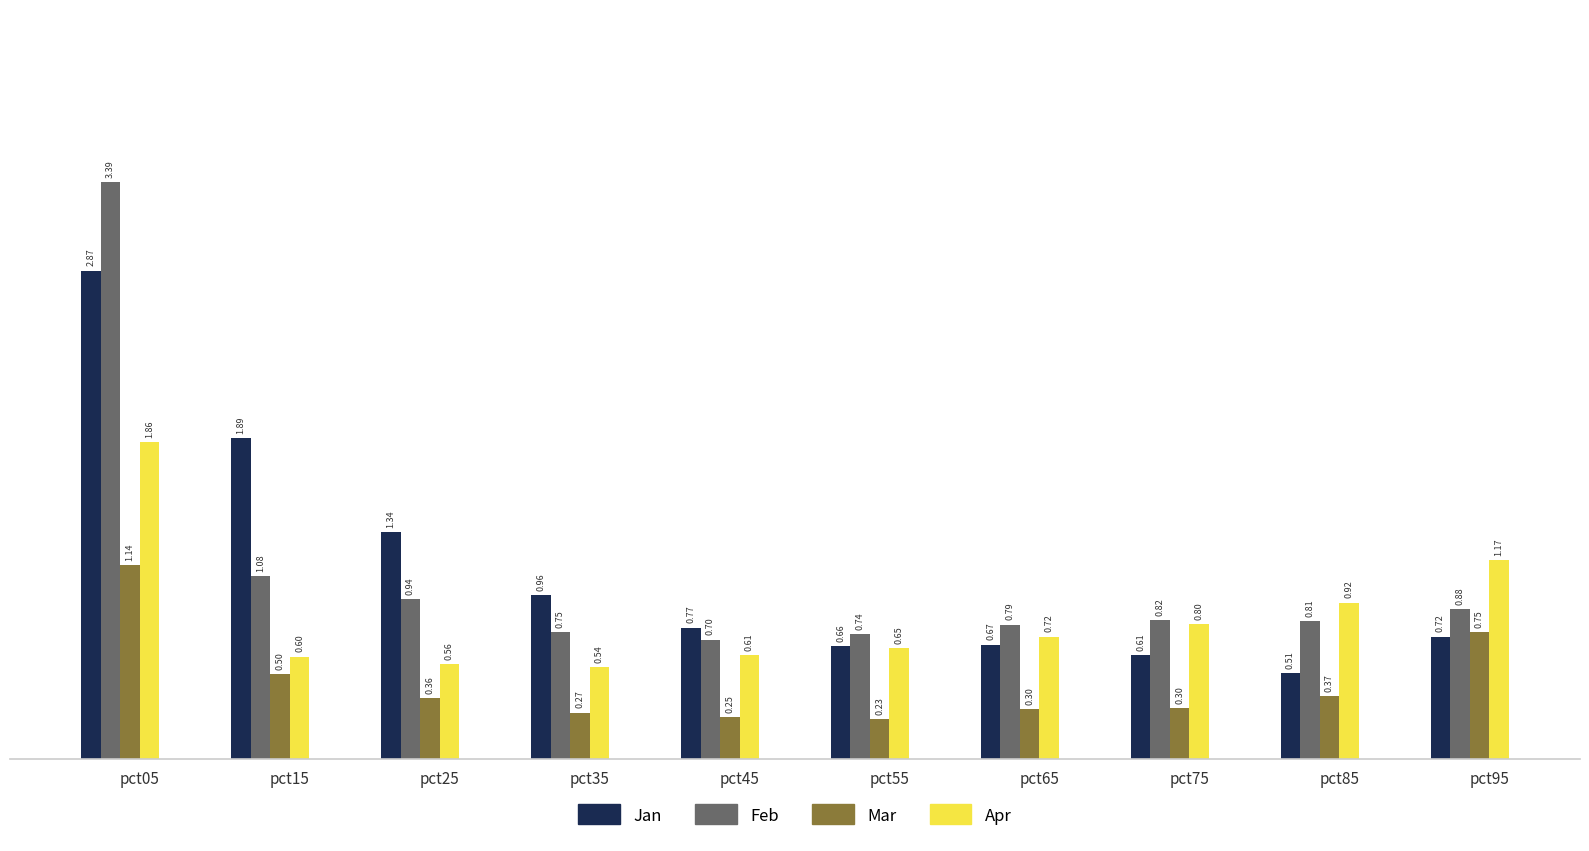

At which category is the sum across all series the highest?

pct05